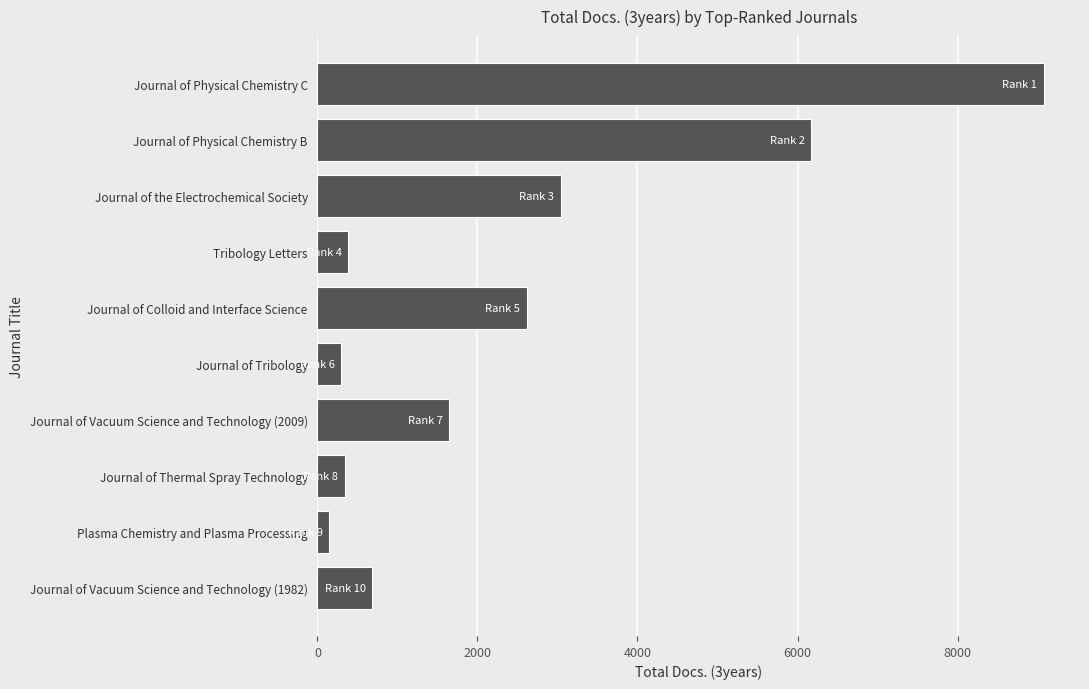

The chart shows a value of 2239 at Journal of Vacuum Science and Technology (2009). True or false?

False